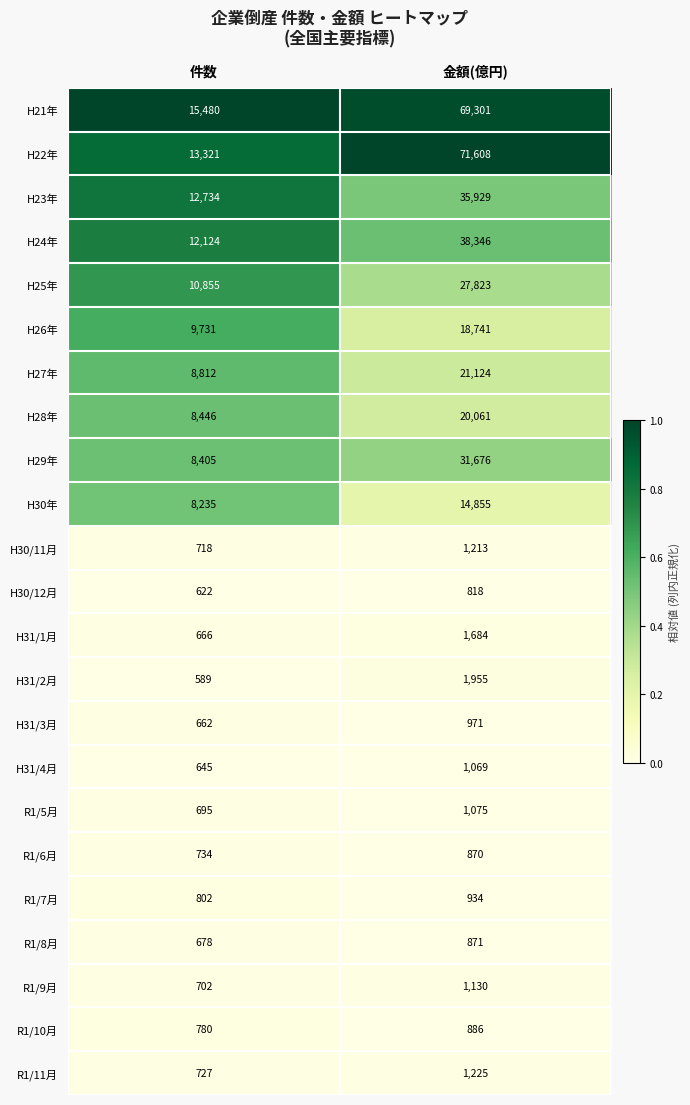

Is it true that H21年 equals 15480 at 件数?

True